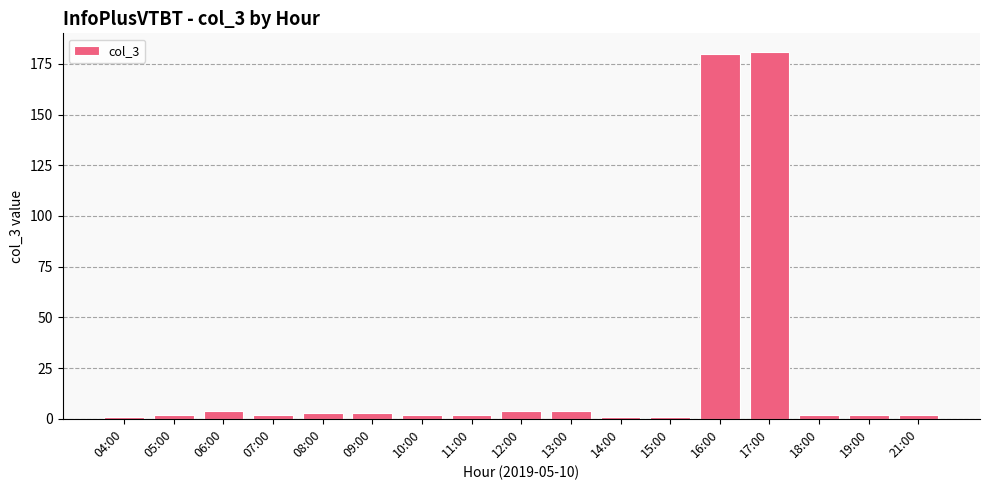

What is the average value?

23